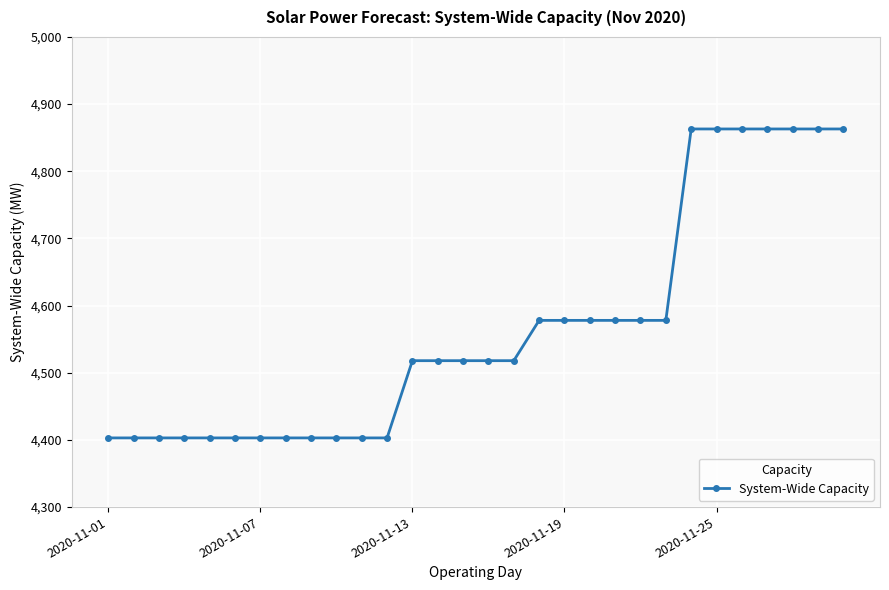

What is the value of the 15th point from the left?

4518